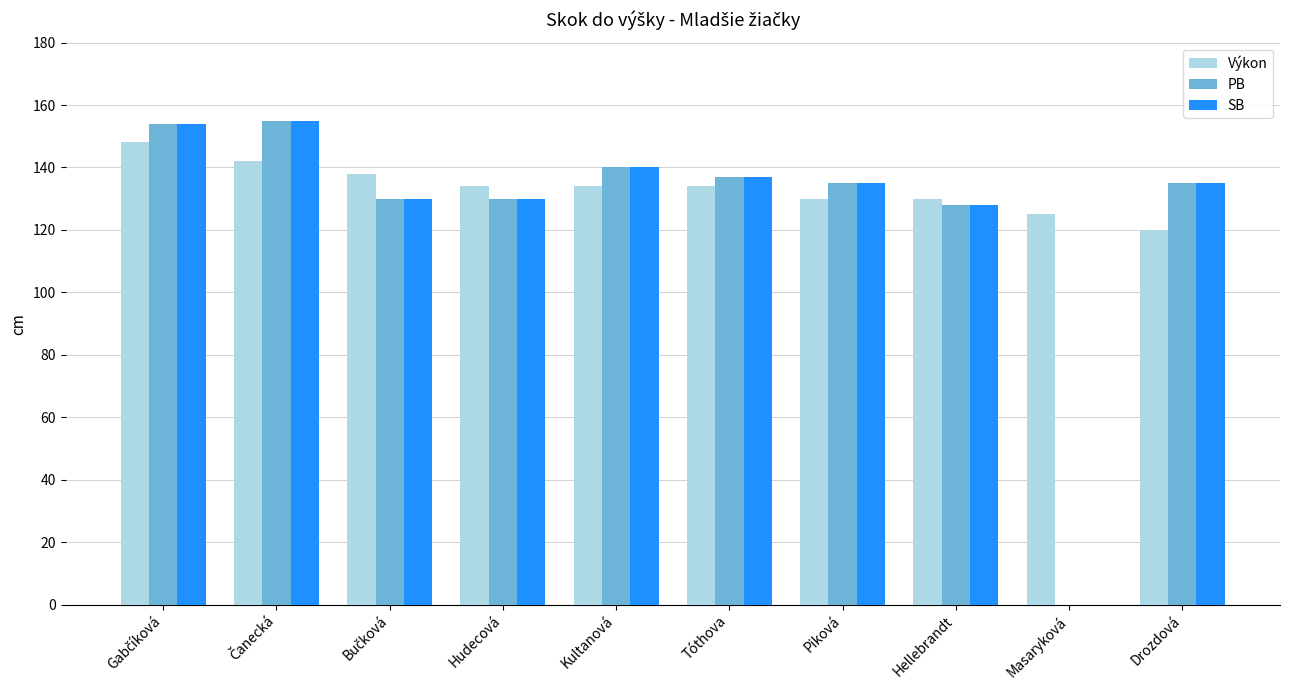

What is the total value across all series at Kultanová?

414